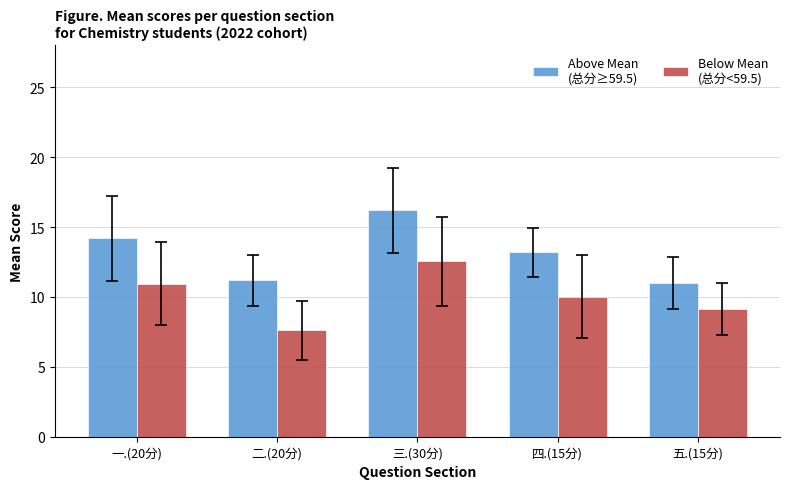

What is the total value across all series at 二.(20分)?

18.8